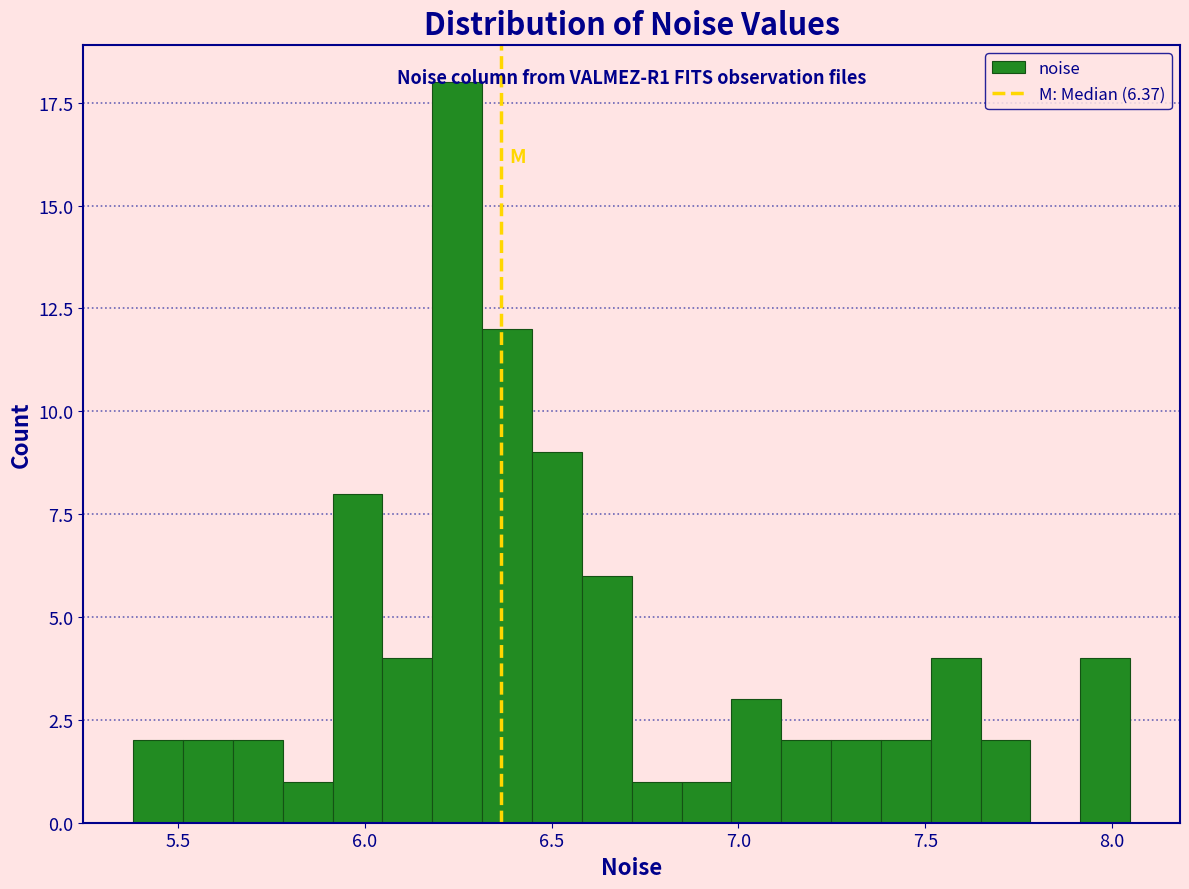

Around what value on the x-axis is the tallest bar? Give the approximate position of its centre, as read against the axis.

6.25